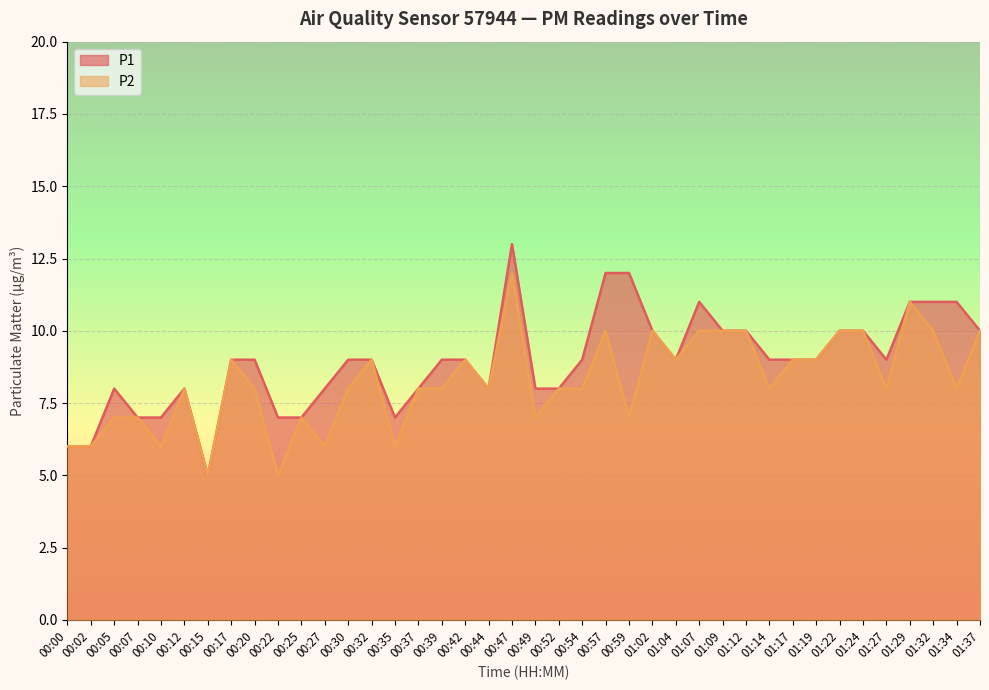

The P2 series shows 6 at 00:10. True or false?

True